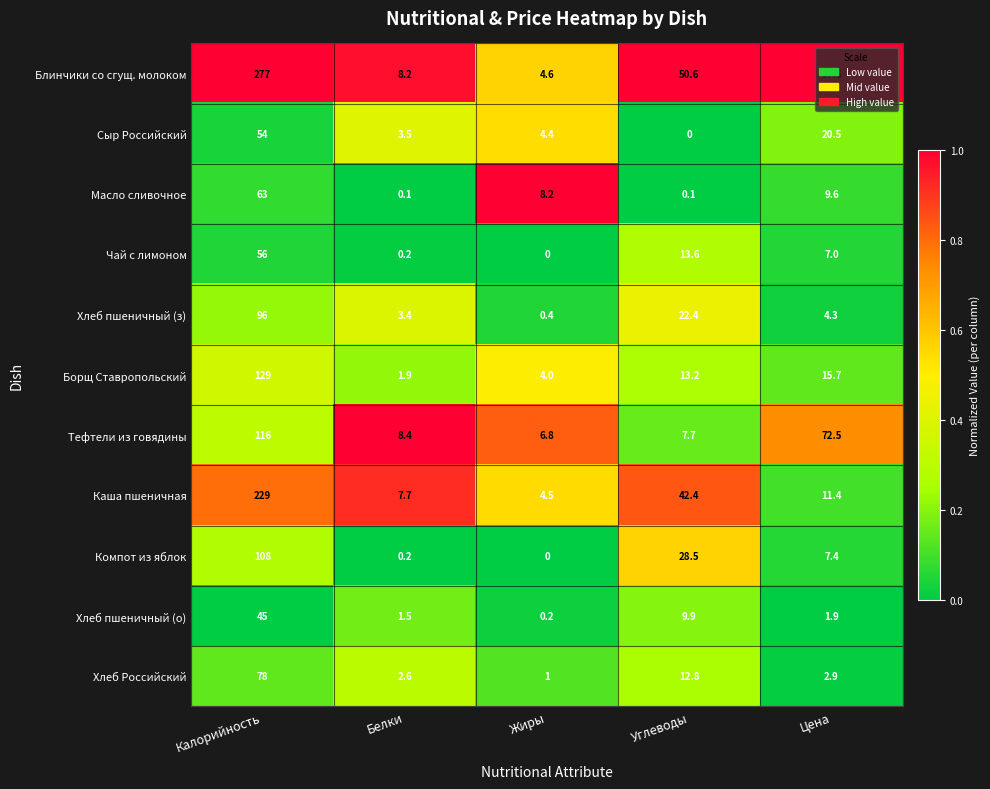

Between Жиры and Углеводы, which series saw the biggest shift?

Блинчики со сгущ. молоком